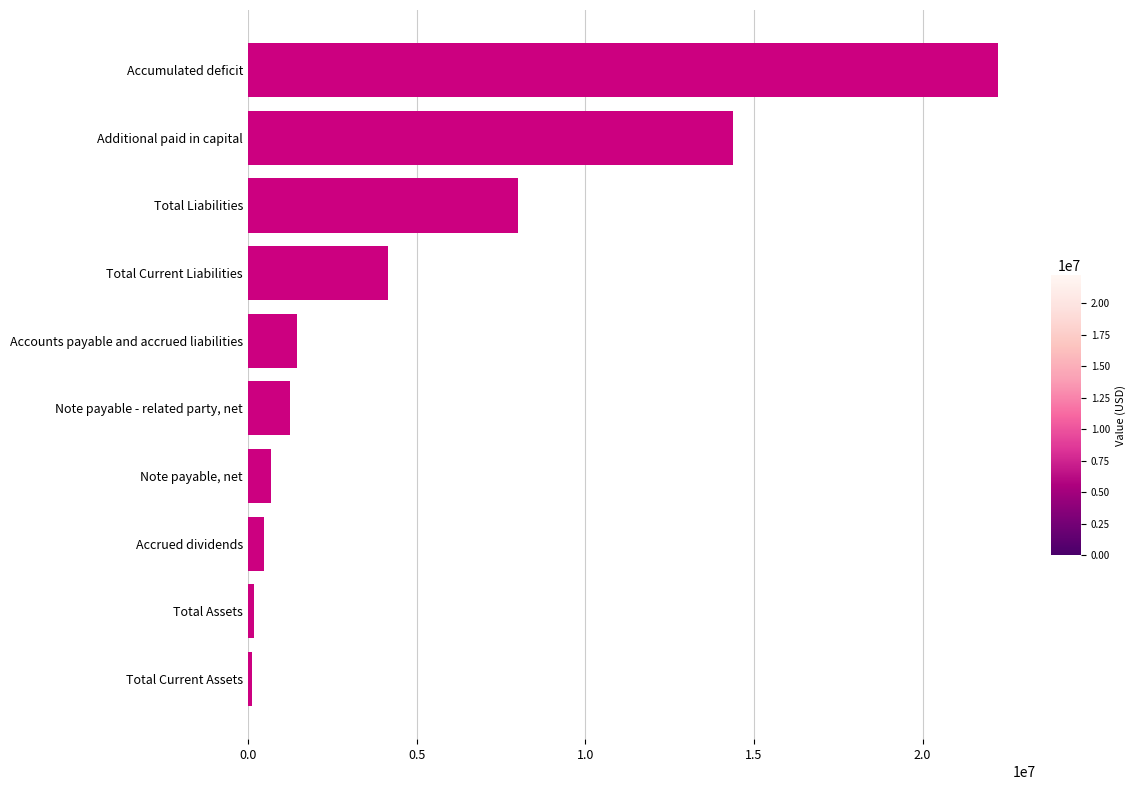

What is the difference between the maximum and second lowest values?

22070119